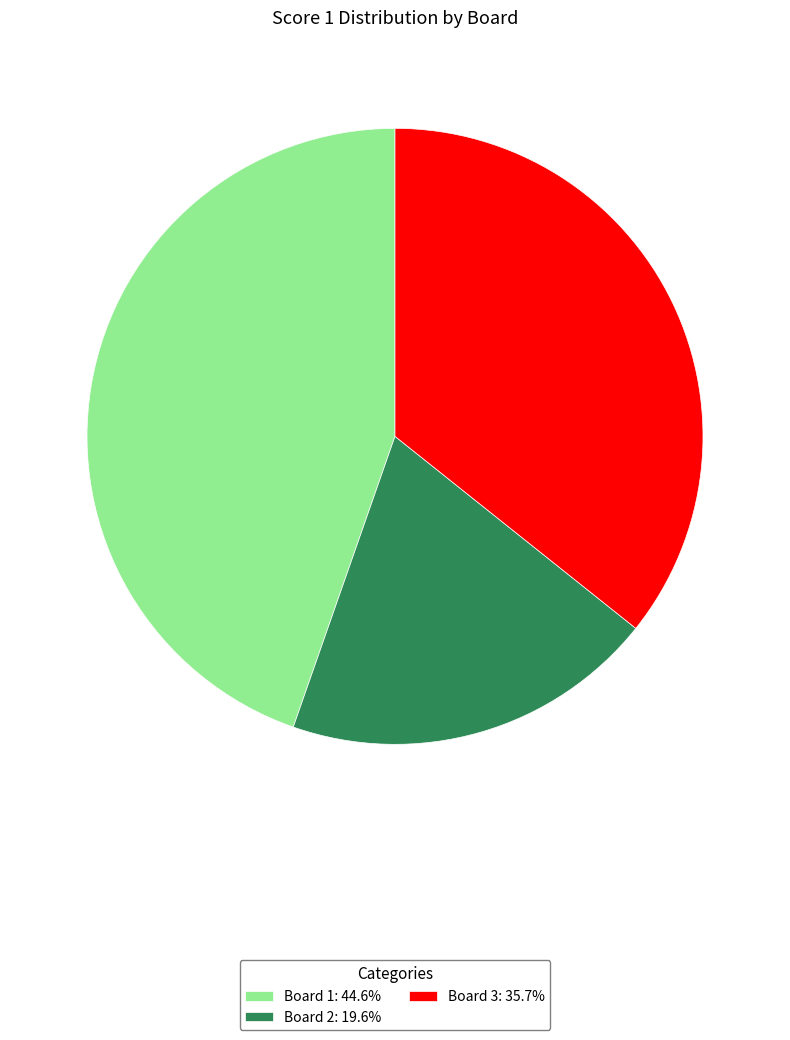

How many slices are in this pie chart?

3